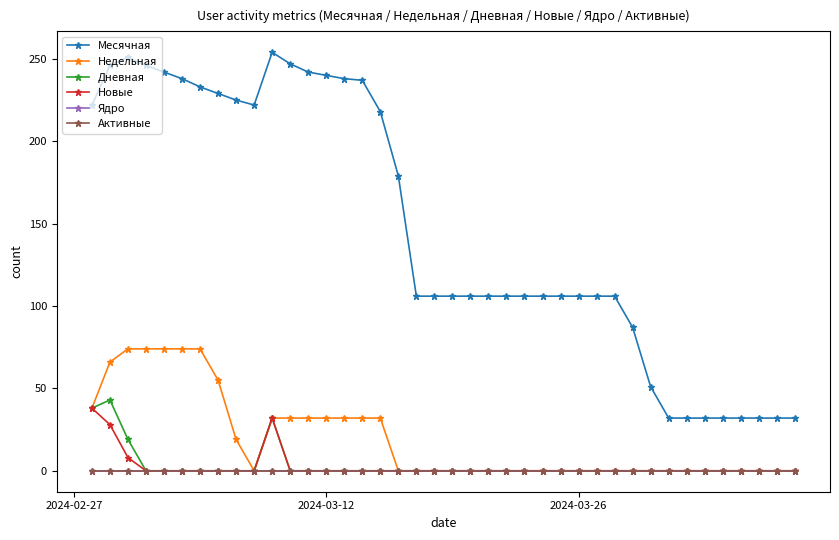

Reading left to right, extract all data points from this chart.

Месячная: 222	246	251	246	242	238	233	229	225	222	254	247	242	240	238	237	218	179	106	106	106	106	106	106	106	106	106	106	106	106	87	51	32	32	32	32	32	32	32	32
Недельная: 38	66	74	74	74	74	74	55	19	0	32	32	32	32	32	32	32	0	0	0	0	0	0	0	0	0	0	0	0	0	0	0	0	0	0	0	0	0	0	0
Дневная: 38	43	19	0	0	0	0	0	0	0	32	0	0	0	0	0	0	0	0	0	0	0	0	0	0	0	0	0	0	0	0	0	0	0	0	0	0	0	0	0
Новые: 38	28	8	0	0	0	0	0	0	0	32	0	0	0	0	0	0	0	0	0	0	0	0	0	0	0	0	0	0	0	0	0	0	0	0	0	0	0	0	0
Ядро: 0	0	0	0	0	0	0	0	0	0	0	0	0	0	0	0	0	0	0	0	0	0	0	0	0	0	0	0	0	0	0	0	0	0	0	0	0	0	0	0
Активные: 0	0	0	0	0	0	0	0	0	0	0	0	0	0	0	0	0	0	0	0	0	0	0	0	0	0	0	0	0	0	0	0	0	0	0	0	0	0	0	0